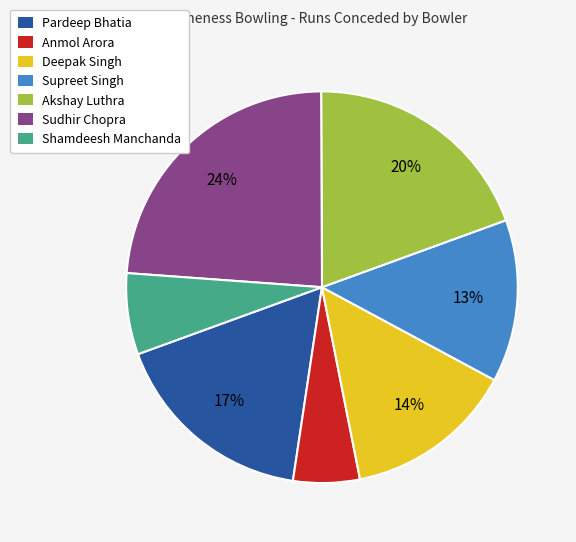

Rank the categories by value from lowest to highest.

Anmol Arora, Shamdeesh Manchanda, Supreet Singh, Deepak Singh, Pardeep Bhatia, Akshay Luthra, Sudhir Chopra